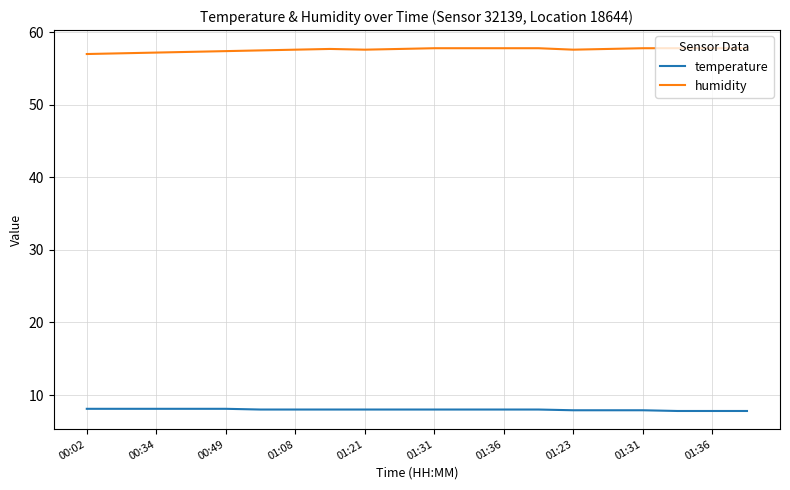

What is the smallest value displayed?

7.8